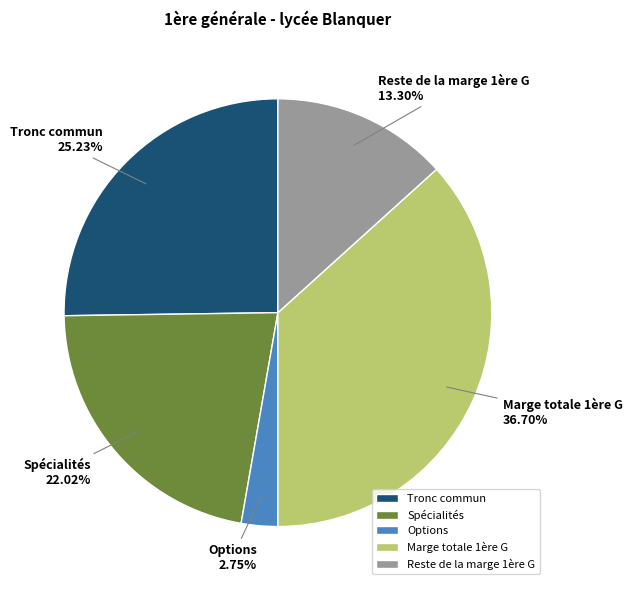

How many slices are in this pie chart?

5